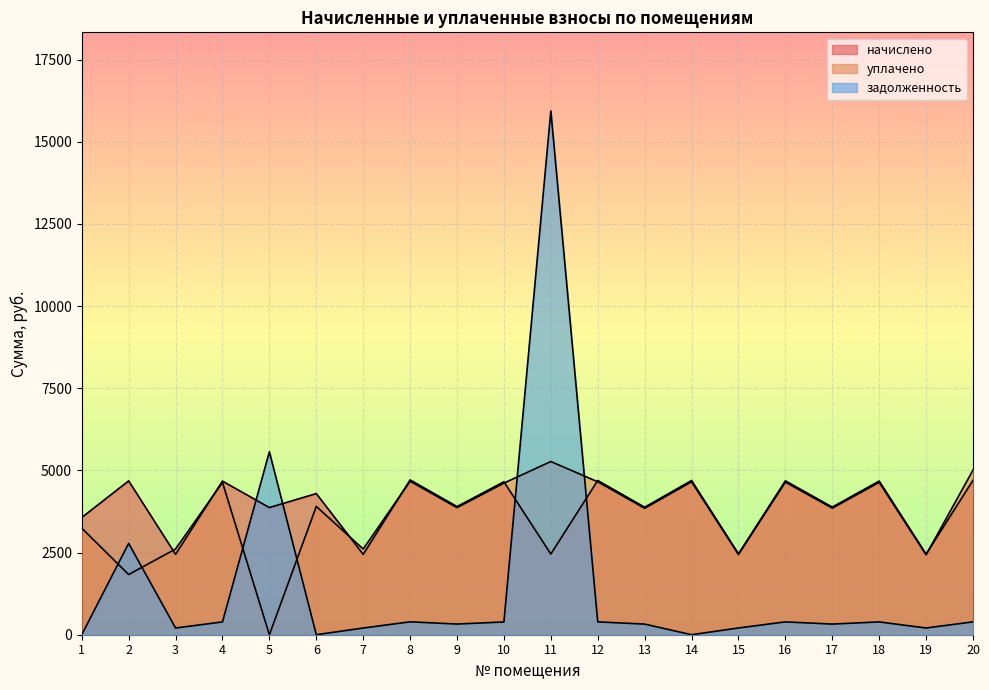

True or false: уплачено has a value of 4636.4 at 18.

True